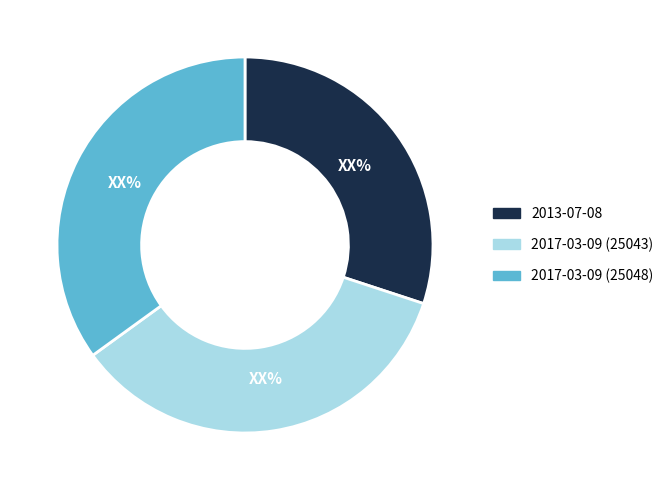

Approximately how many times larger is the value at 2017-03-09 (25048) compared to 2017-03-09 (25043)?

1.0